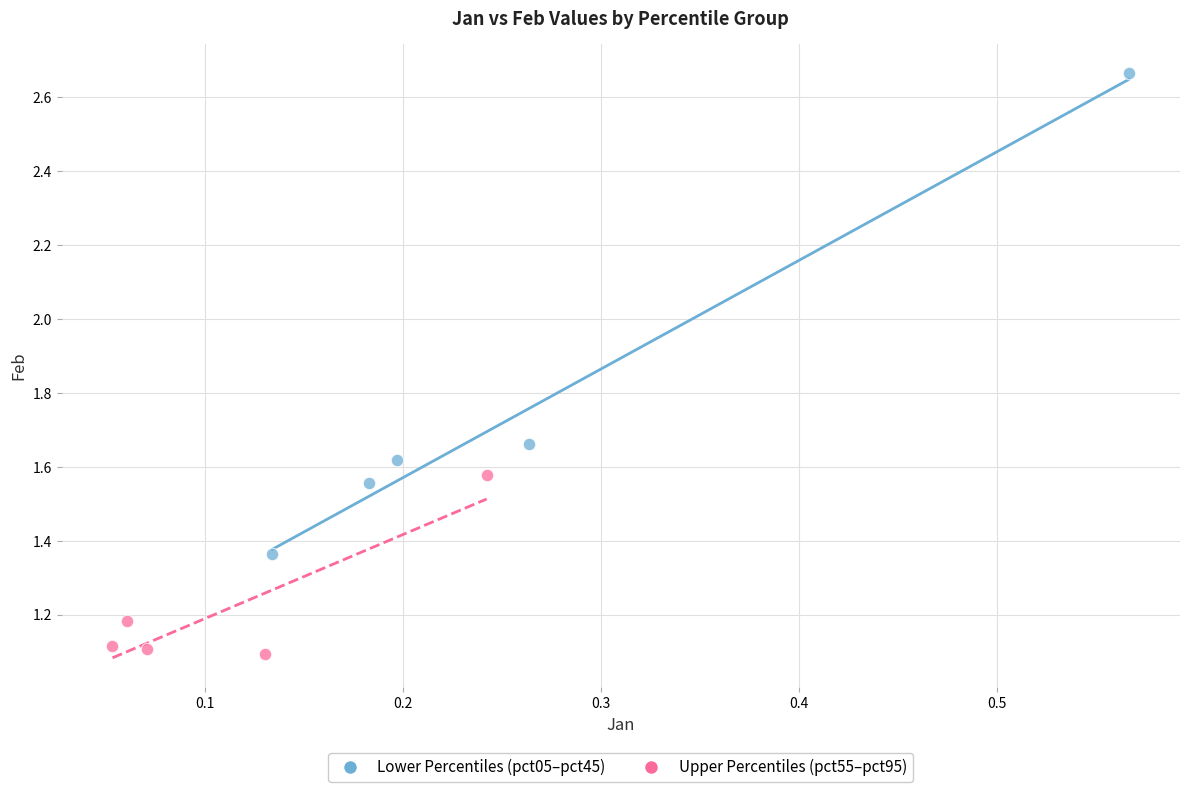

Which series reaches the maximum Y coordinate?

Lower Percentiles (pct05–pct45)